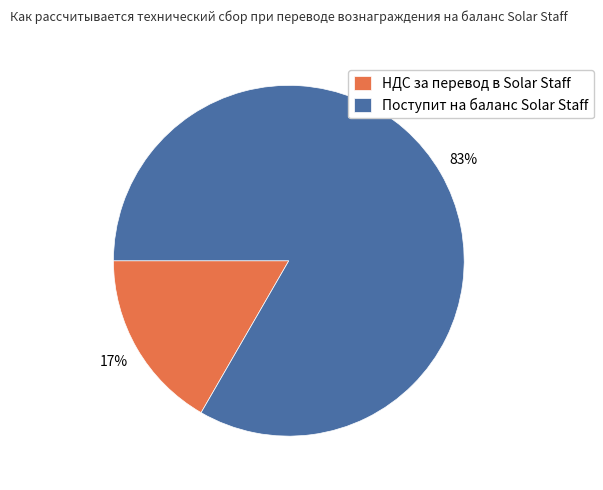

Which has a higher value, НДС за перевод в Solar Staff or Поступит на баланс Solar Staff?

Поступит на баланс Solar Staff